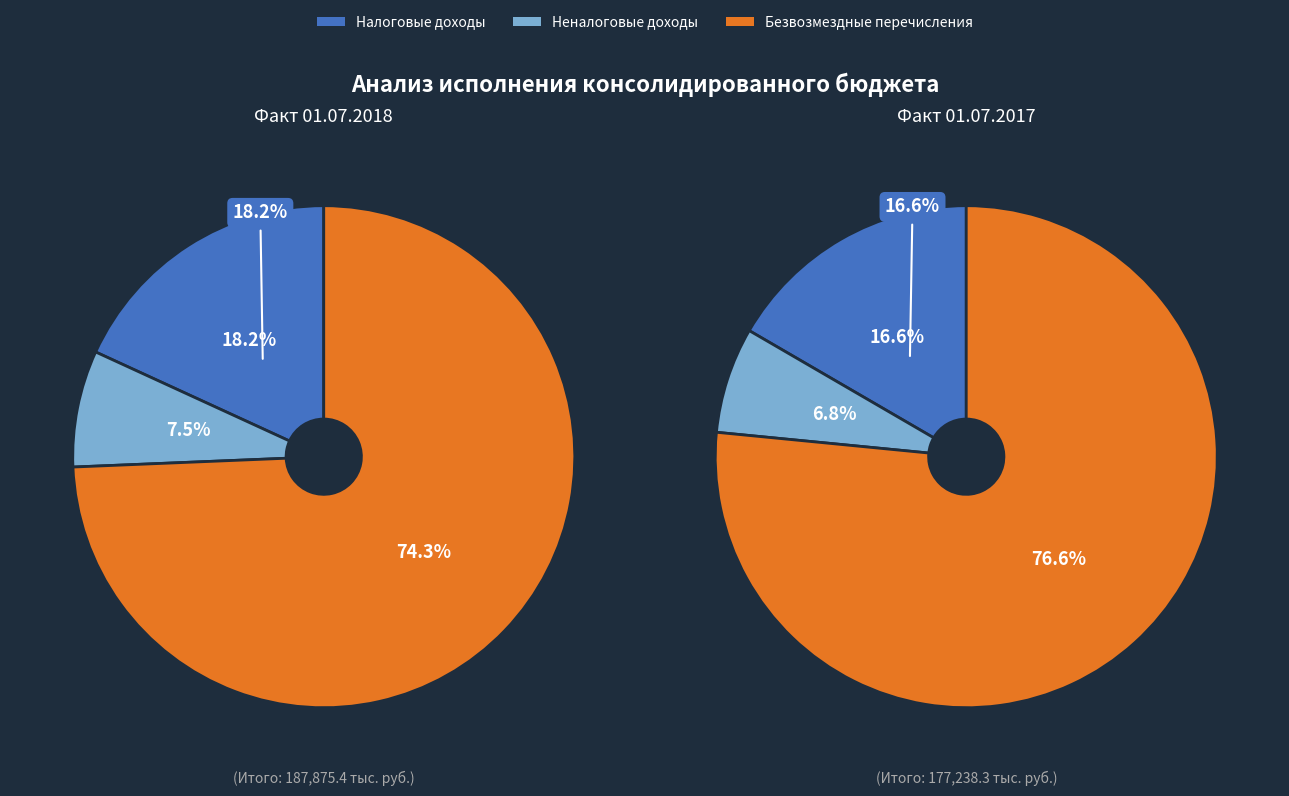

To the nearest percent, what portion does Безвозмездные перечисления represent?

74%